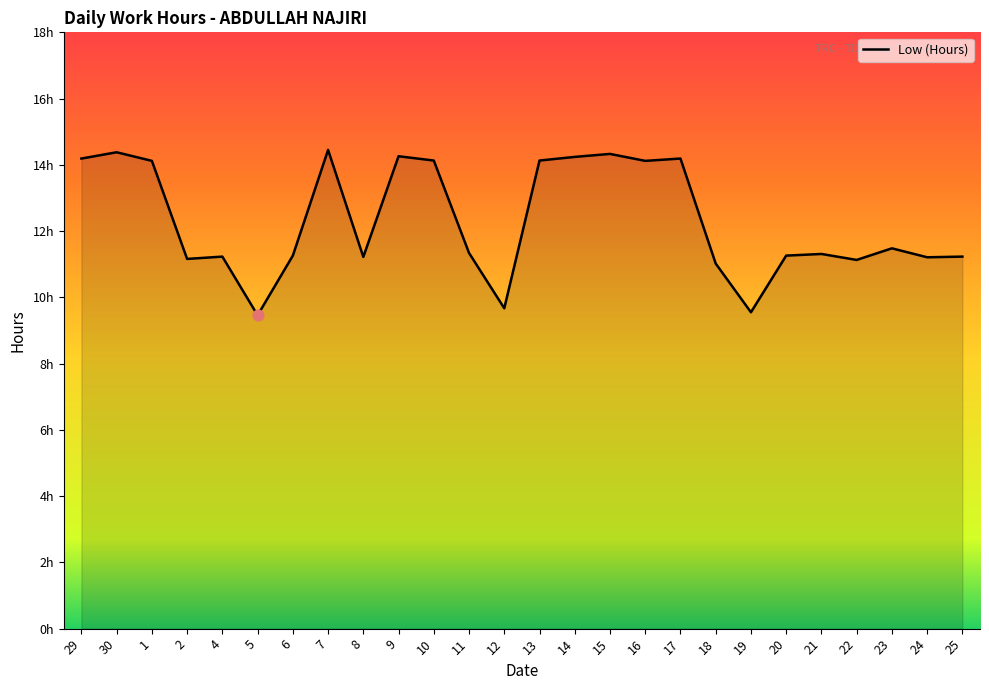

Approximately how many times larger is the value at 7 compared to 18?

1.3